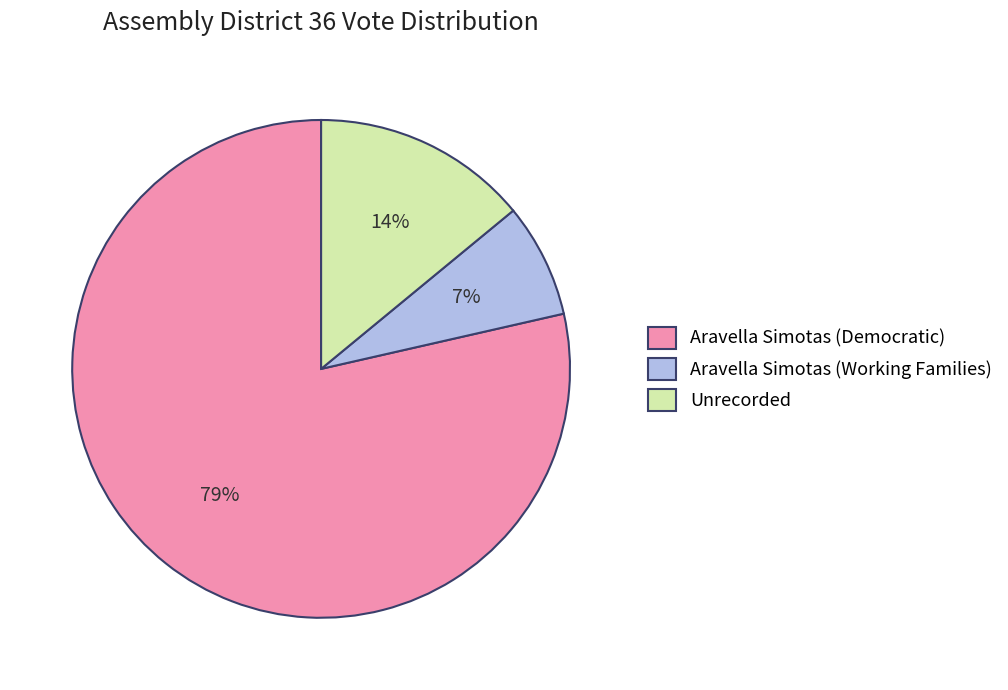

Count the number of slices in the pie.

3